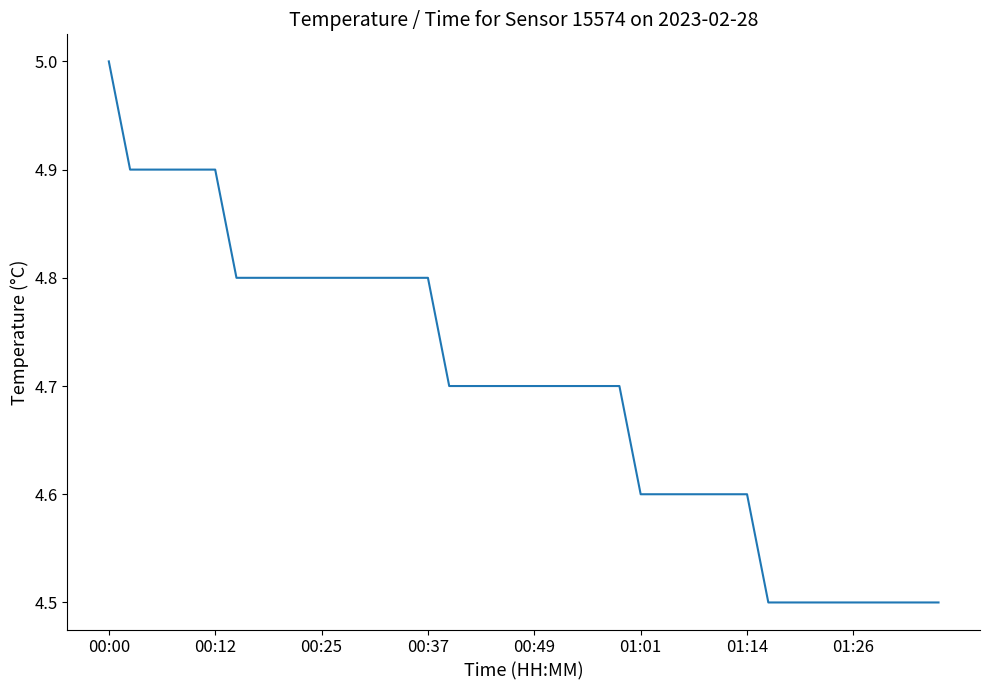

What is the sum of all values?

187.9